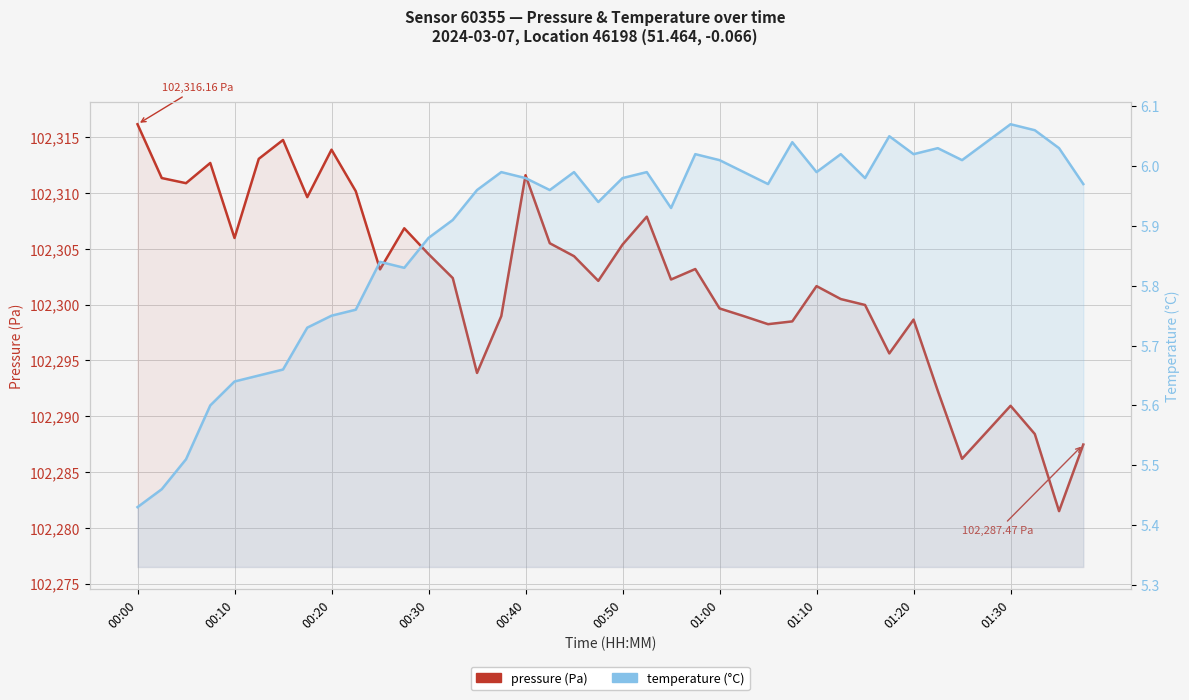

What is the spread (max minus min) of values at 34?

102280.2